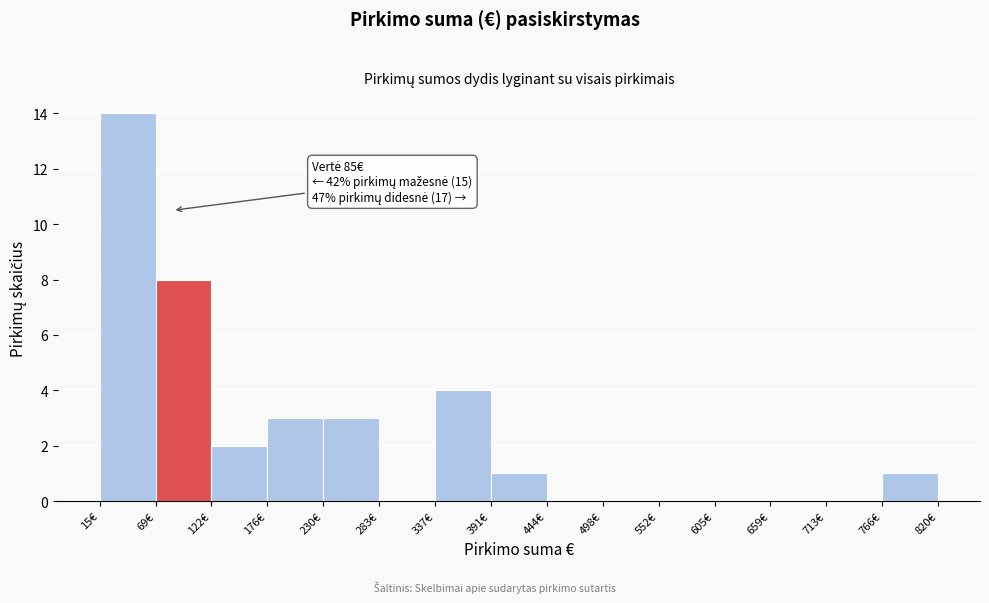

Over which range of the x-axis is the bar tallest?

20 to 70